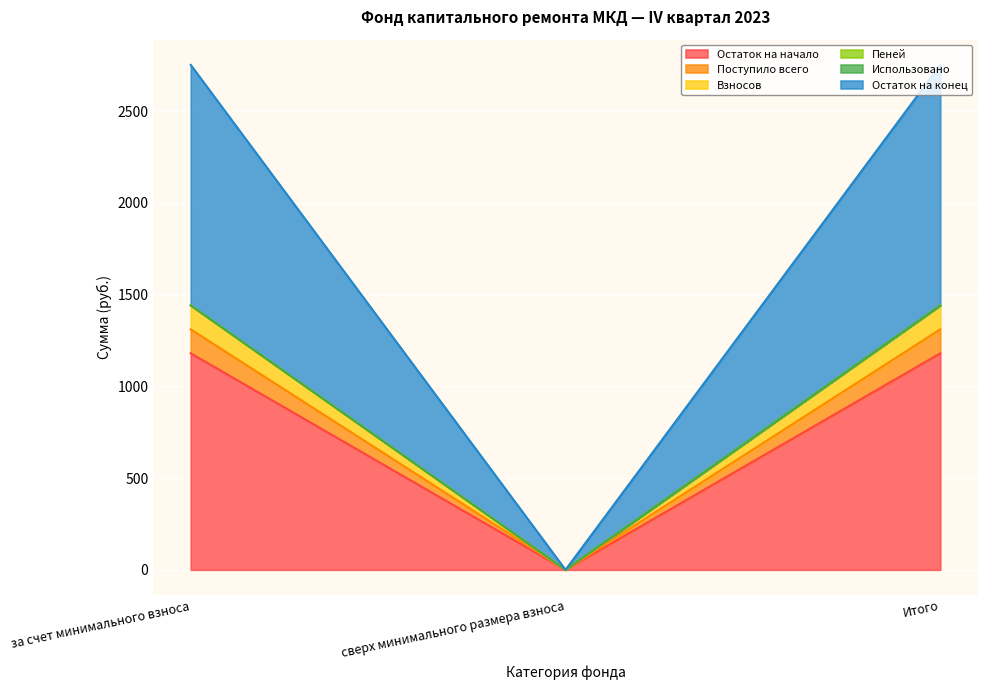

Where does the Остаток на начало series first go above 1179?

за счет минимального взноса